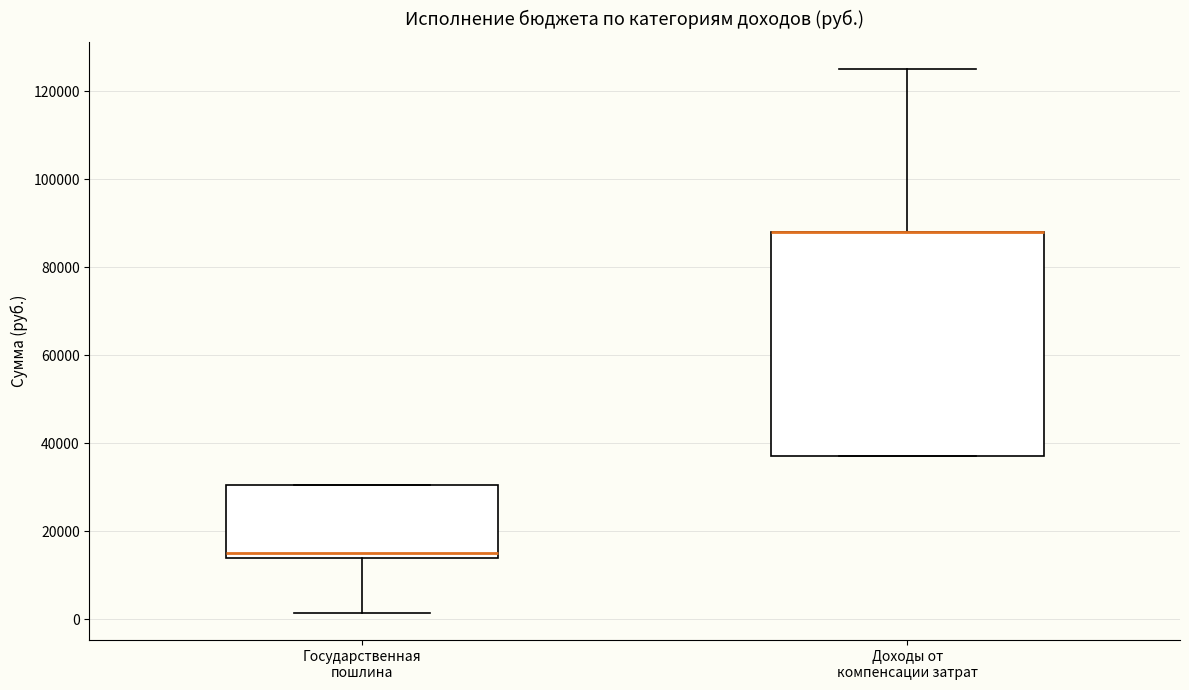

Where does the upper whisker of the box for Доходы от компенсации затрат end on the y-axis? The values are not printed on the chart, so give them approximately, as read against the axis.

126000